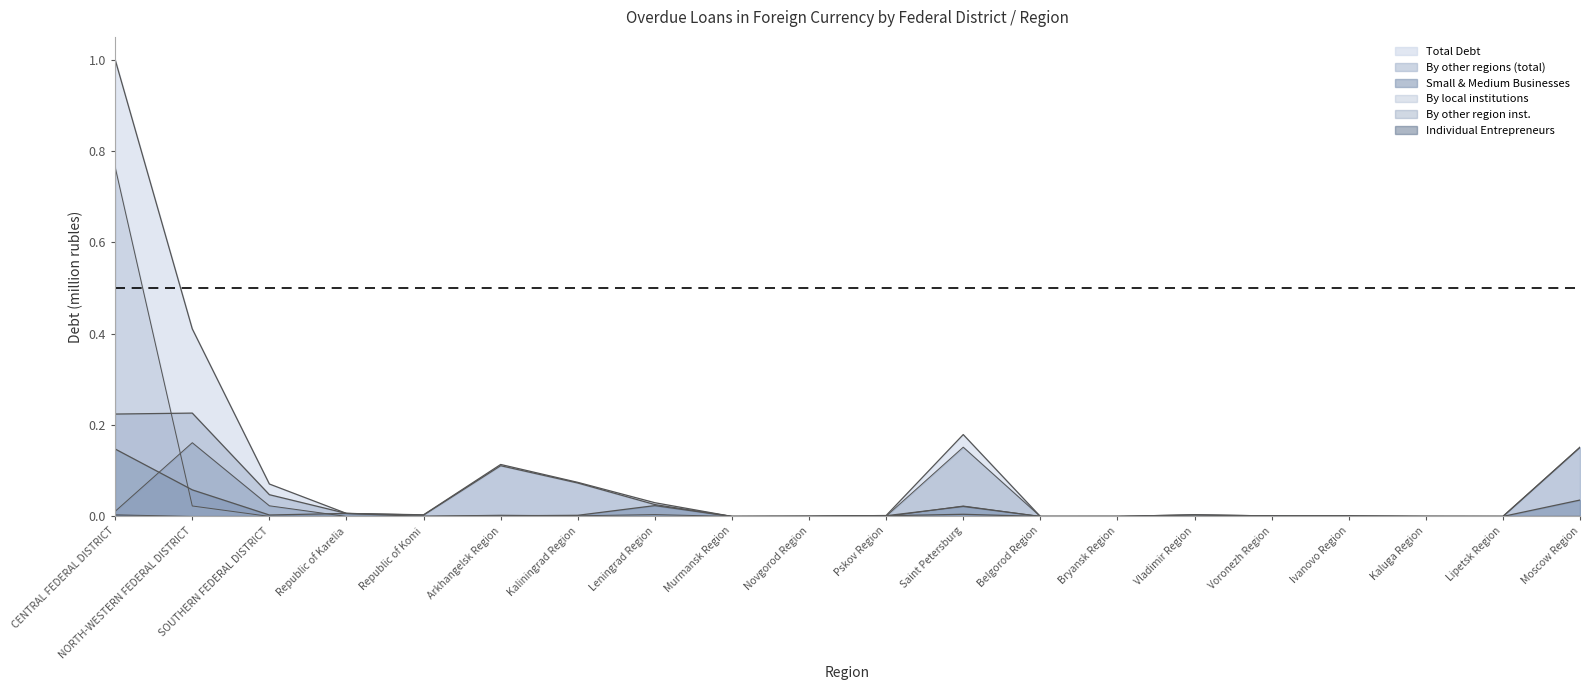

Which series has the largest range (max minus min)?

Total Debt